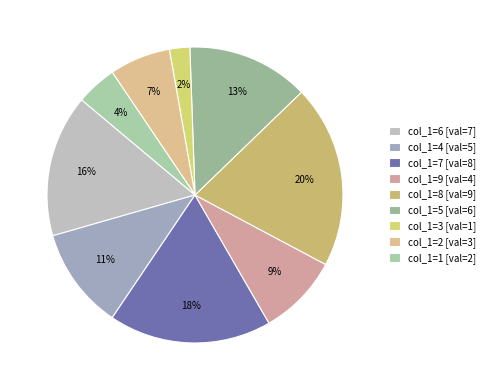

To the nearest percent, what is the average slice percentage?

11%